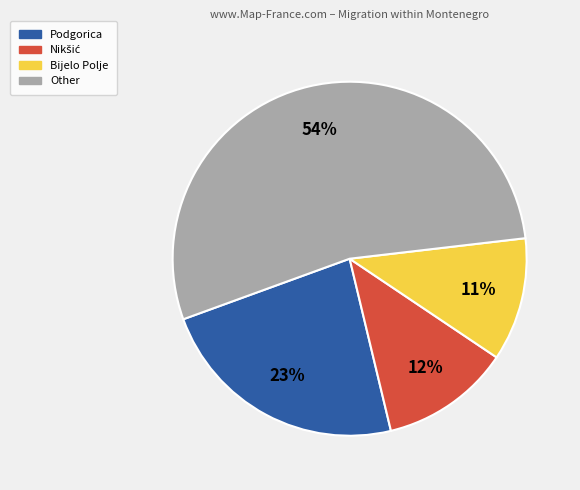

Is there any slice that represents more than half of the pie?

Yes